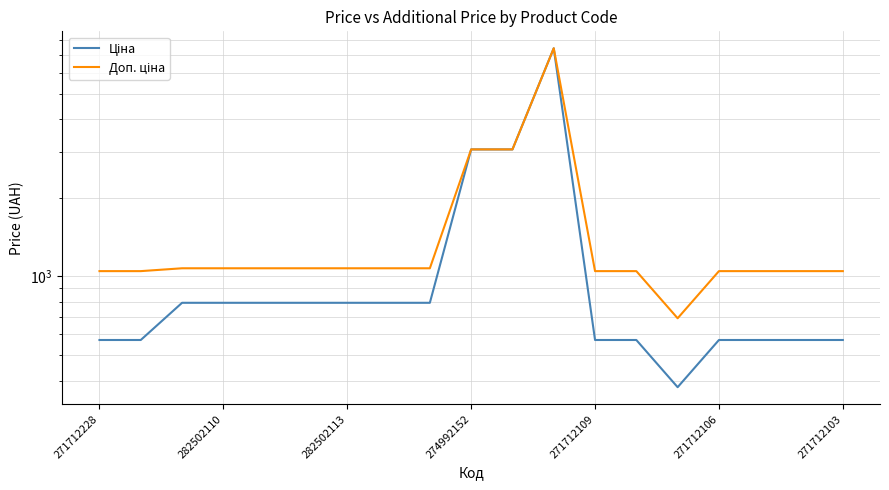

The Ціна series shows 571.6 at 271712106. True or false?

True